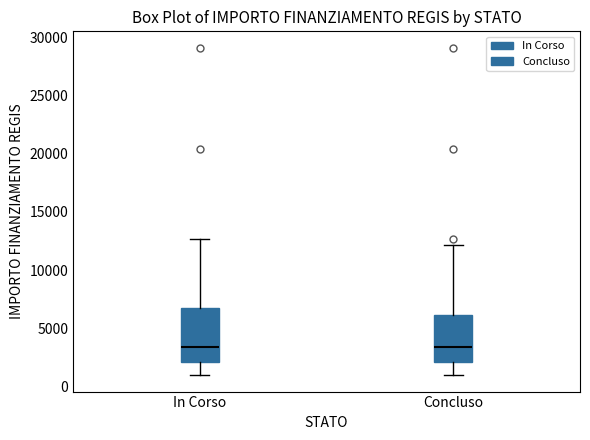

Comparing the boxes themselves (not the whiskers), which one is the tallest?

In Corso